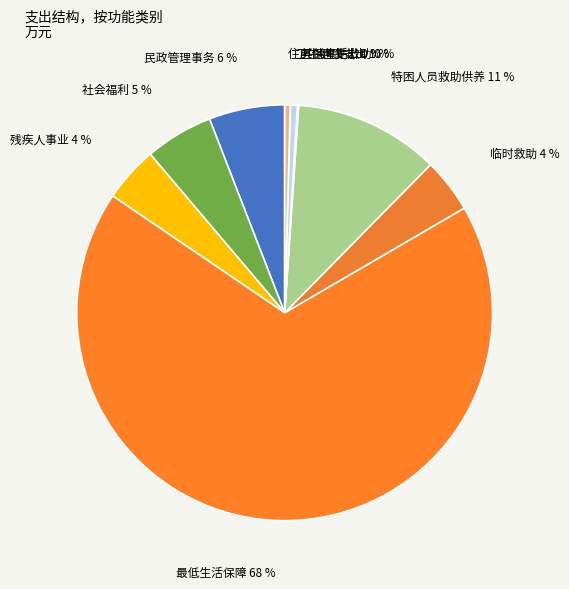

Which slice is the largest?

最低生活保障